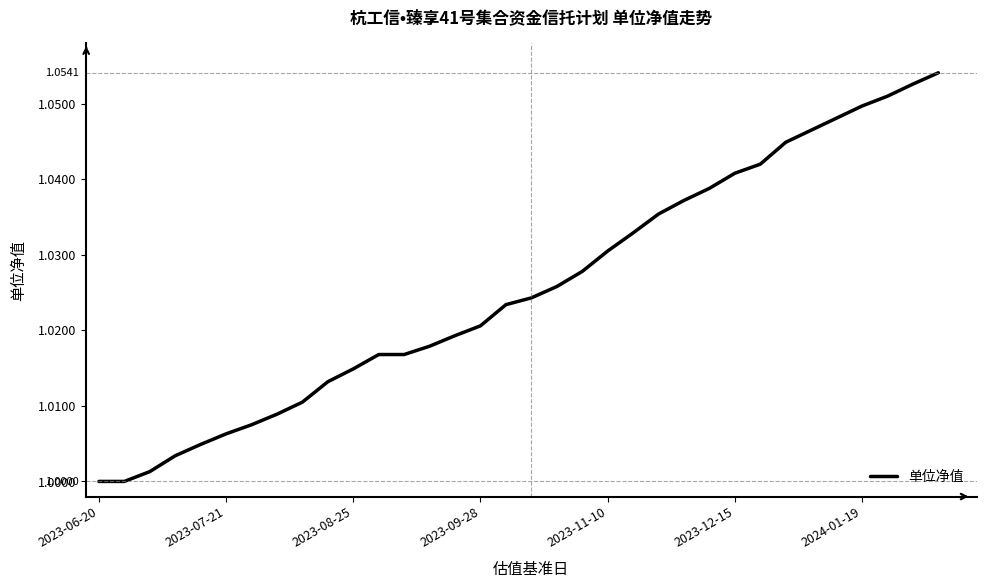

How many lines are shown in the chart?

1